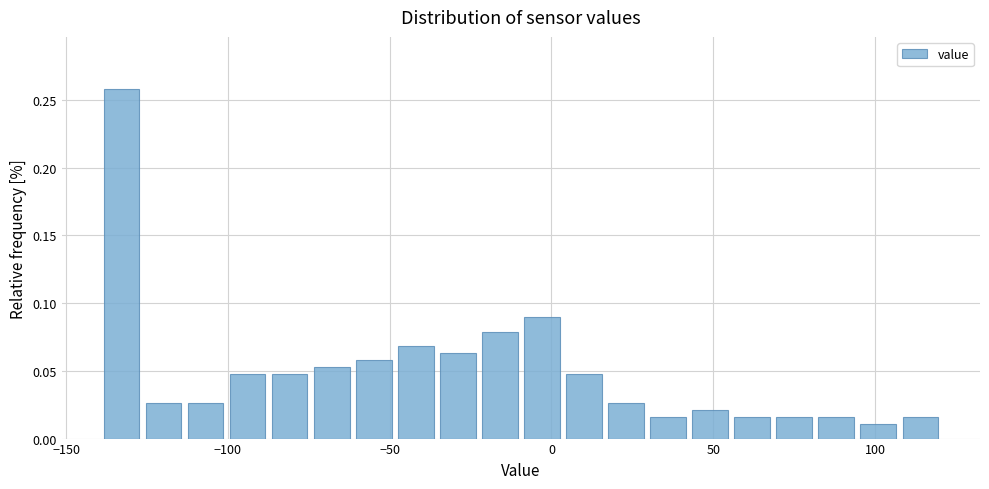

Read against the x-axis, roughly where is the centre of the tallest bar?

-135